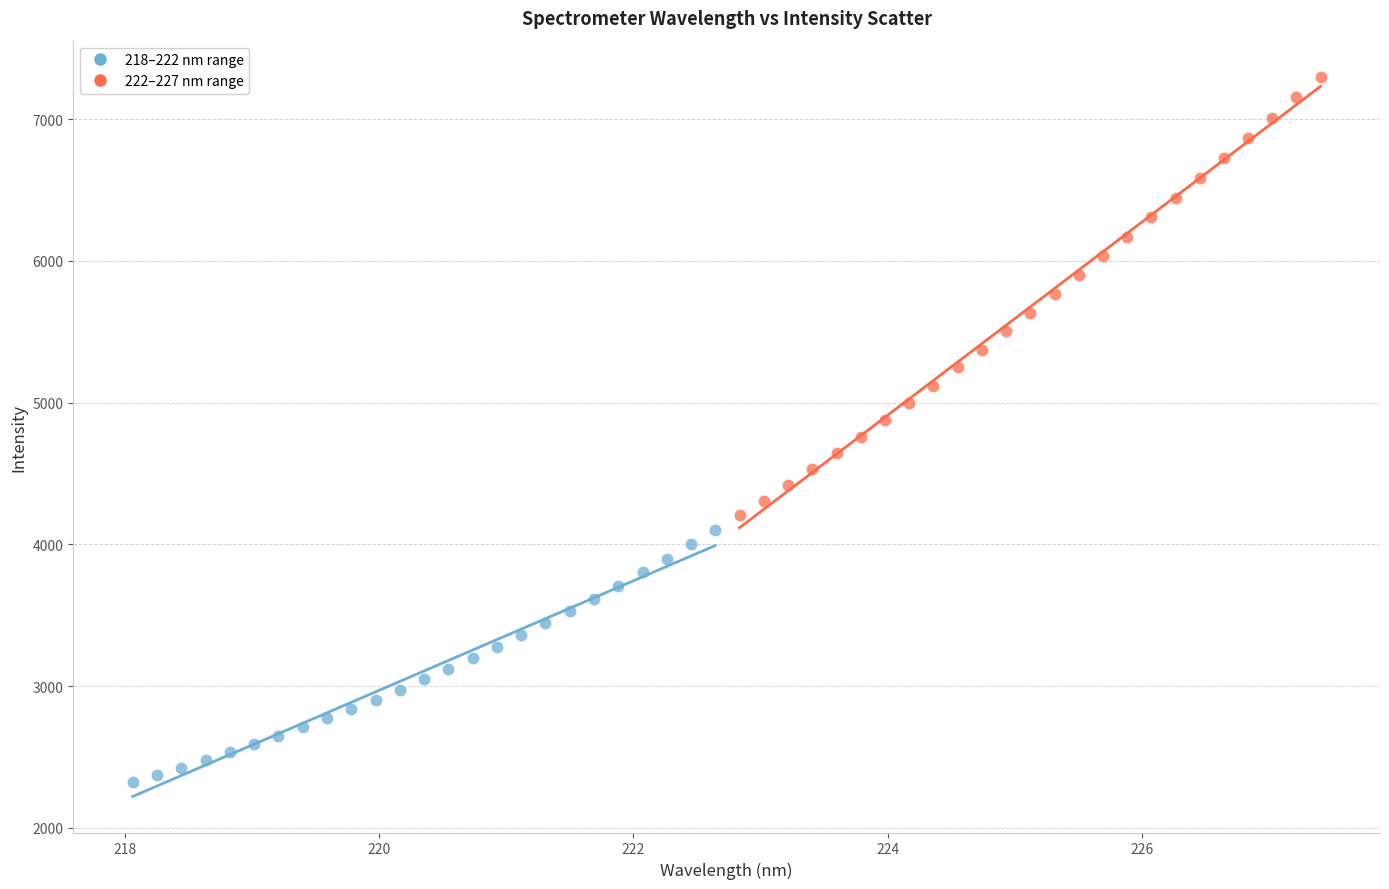

Which series reaches the maximum Y coordinate?

222–227 nm range